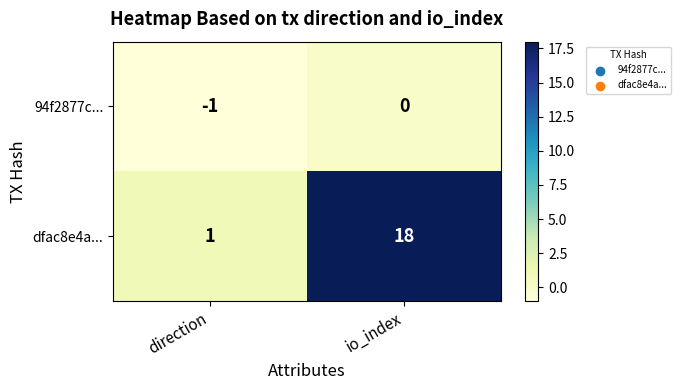

Reading left to right, list all the values displayed in this chart.

94f2877c...: -1	0
dfac8e4a...: 1	18